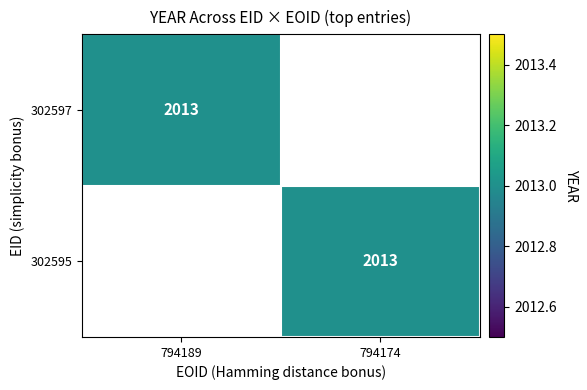

Which series changed the most between 302597 and 302595?

302597